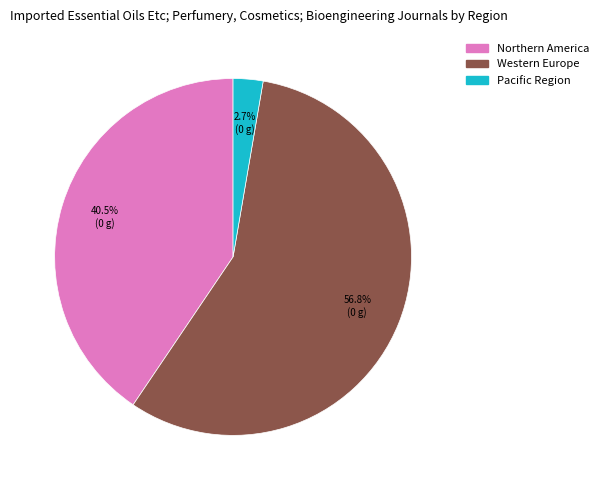

Which category has the smallest portion of the pie?

Pacific Region